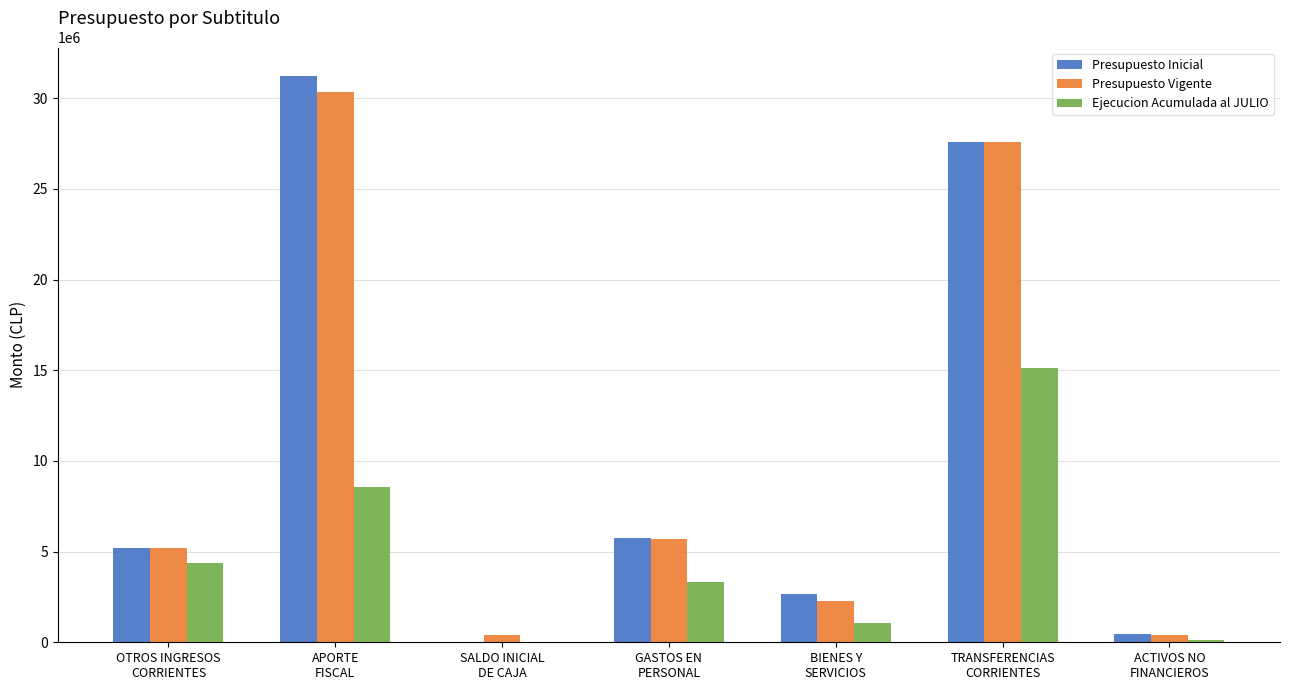

What is the maximum value for Presupuesto Inicial?

31229345